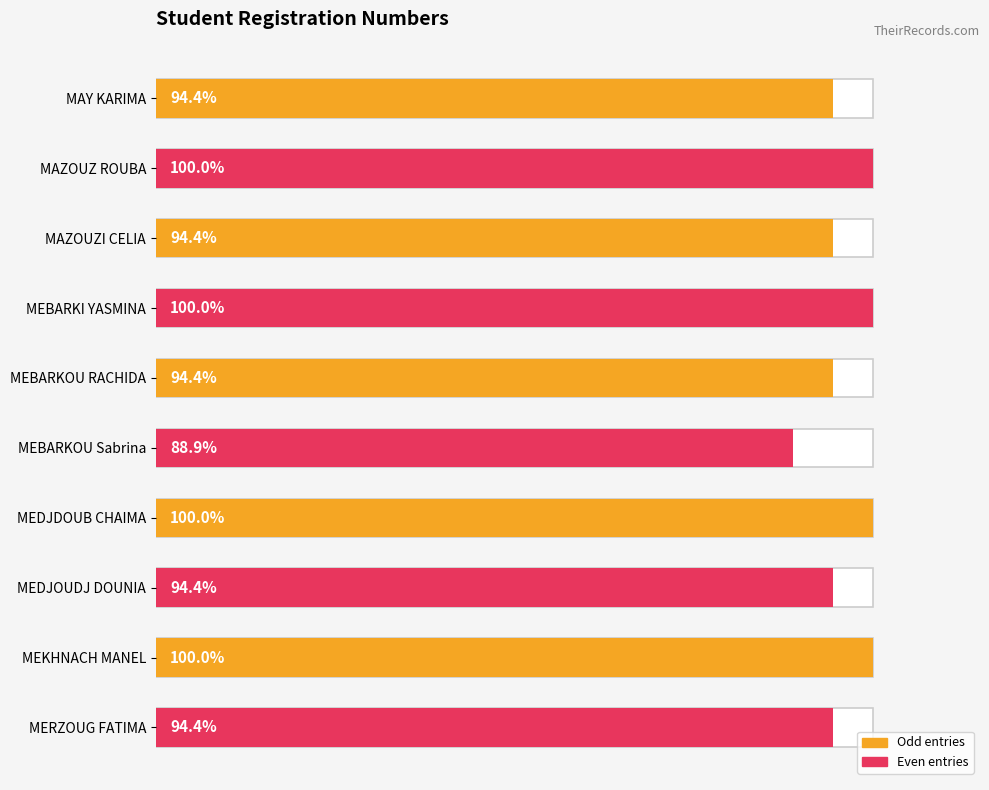

The chart shows a value of 0.9 at MAY KARIMA. True or false?

True